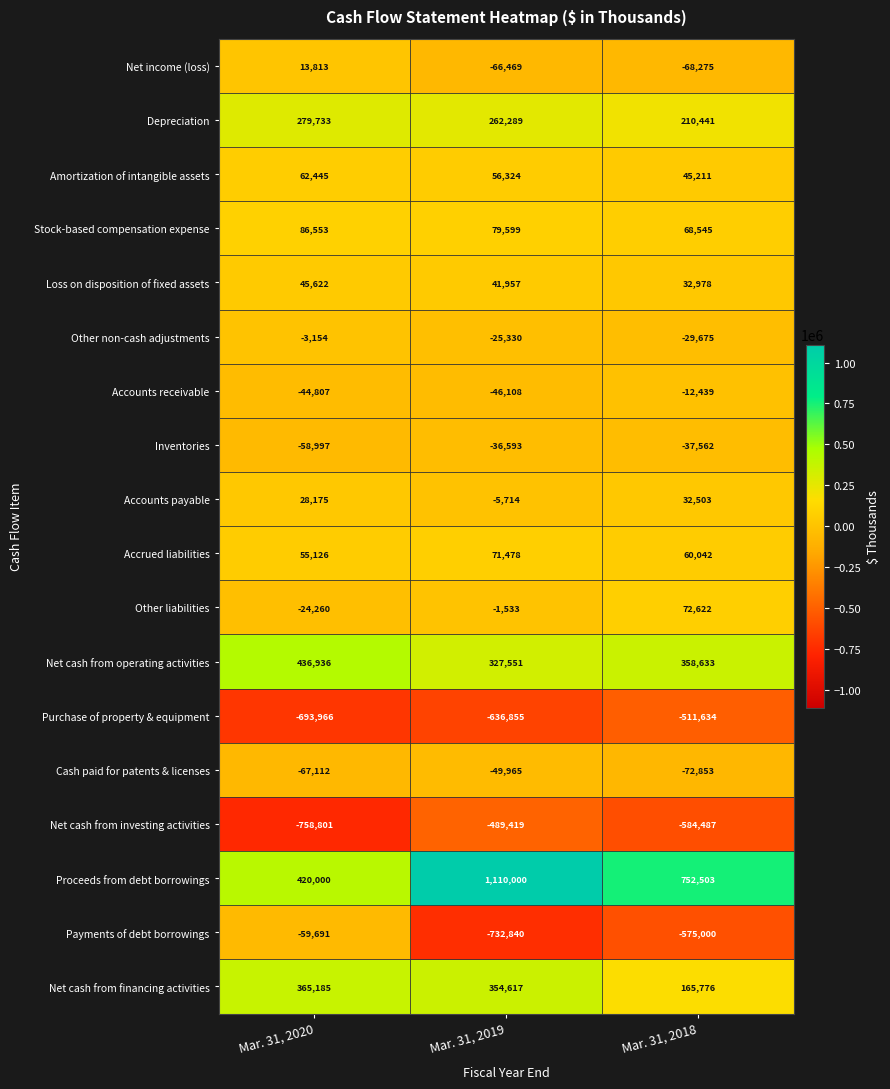

What is the sum of the Other non-cash adjustments values at Mar. 31, 2020 and Mar. 31, 2019?

-28484